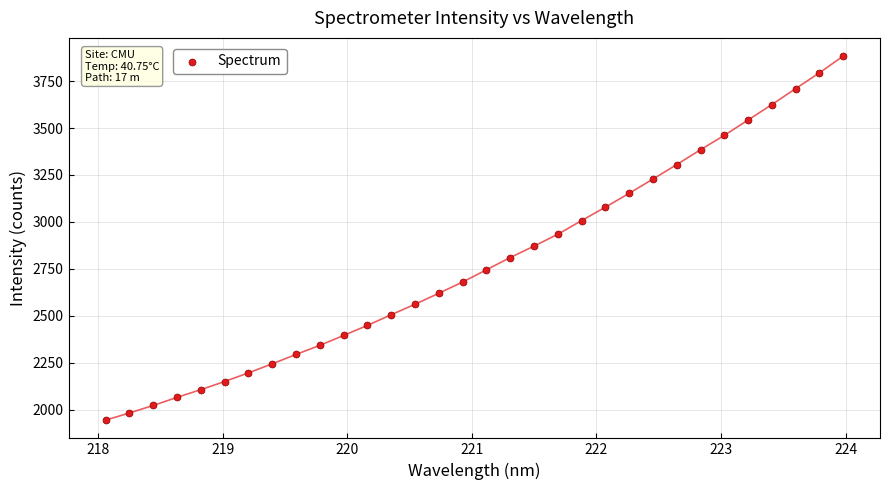

What is the range of X values (max minus min)?

5.9